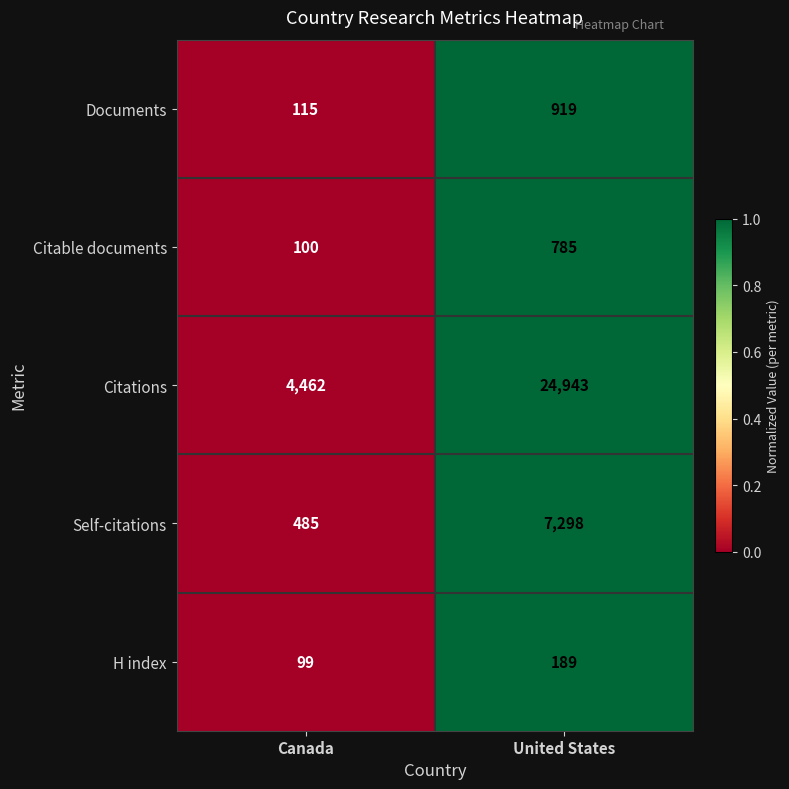

What is the spread (max minus min) of values at Canada?

4363